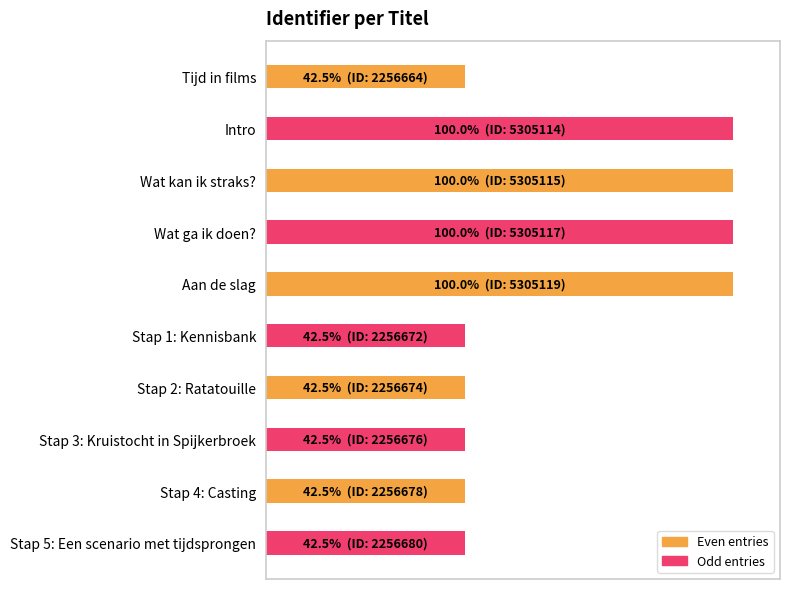

Does the chart contain stacked bars?

No